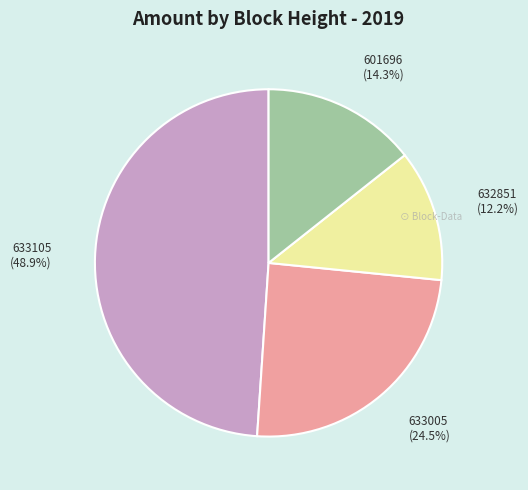

How many slices are in this pie chart?

4